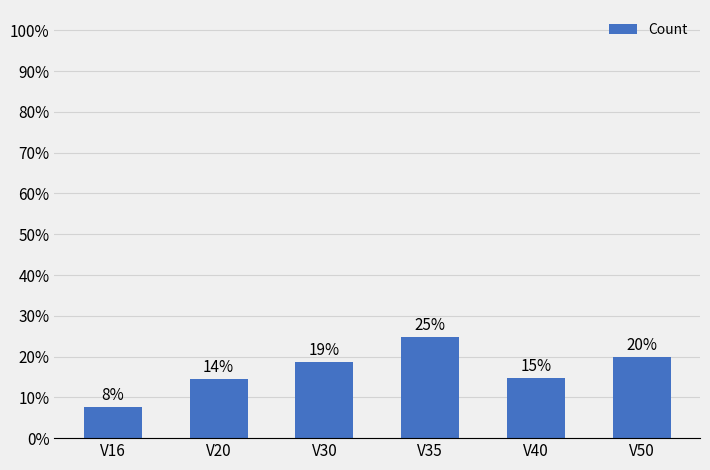

What is the difference between the second highest and second lowest values?

5.3